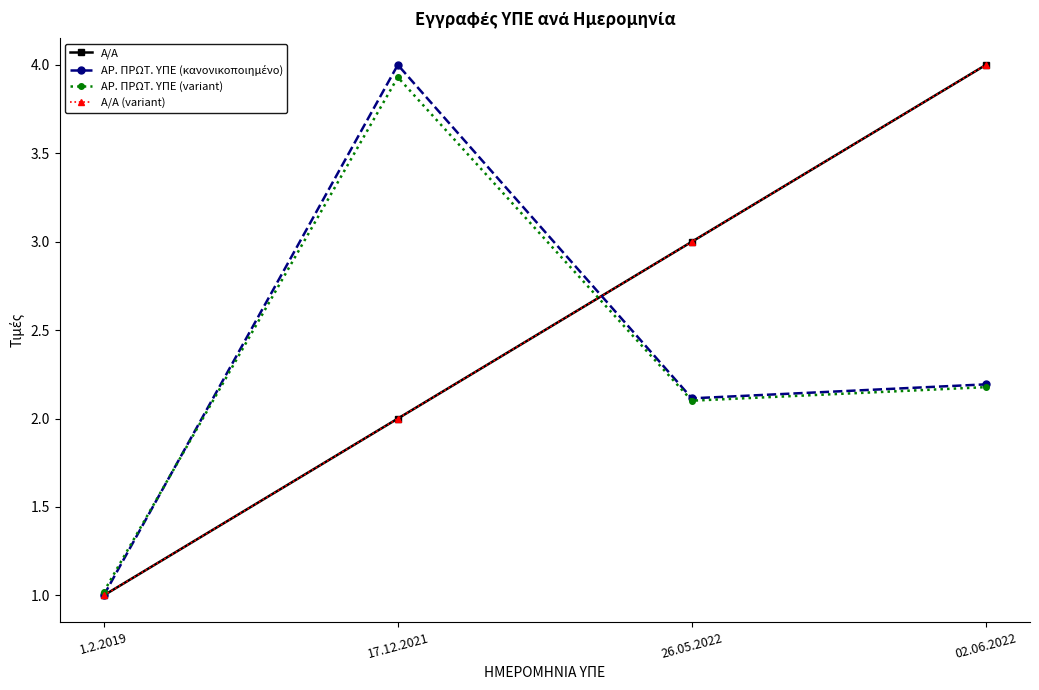

Which has a higher value, 17.12.2021 or 26.05.2022?

26.05.2022